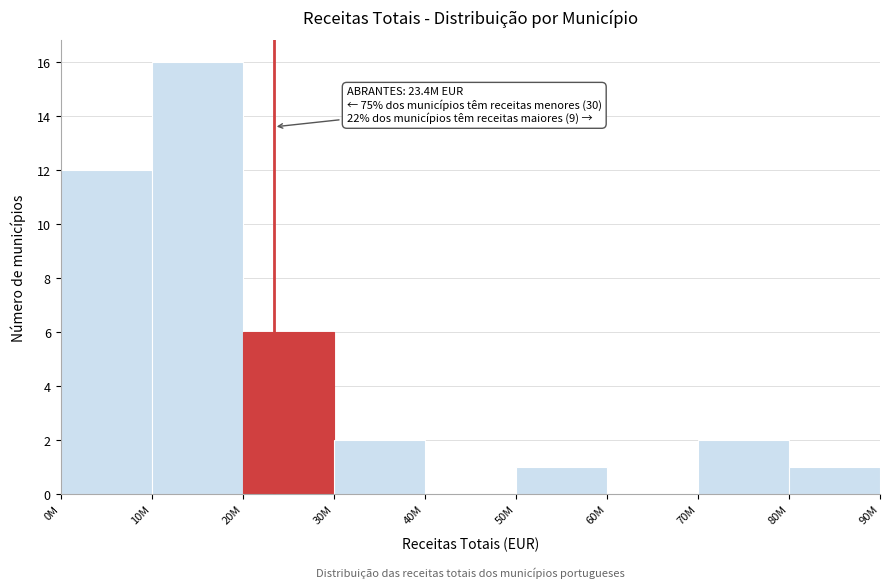

Reading left to right, what are all the values shown in this chart?

0M=12	10M=16	20M=6	30M=2	40M=0	50M=1	60M=0	70M=2	80M=1